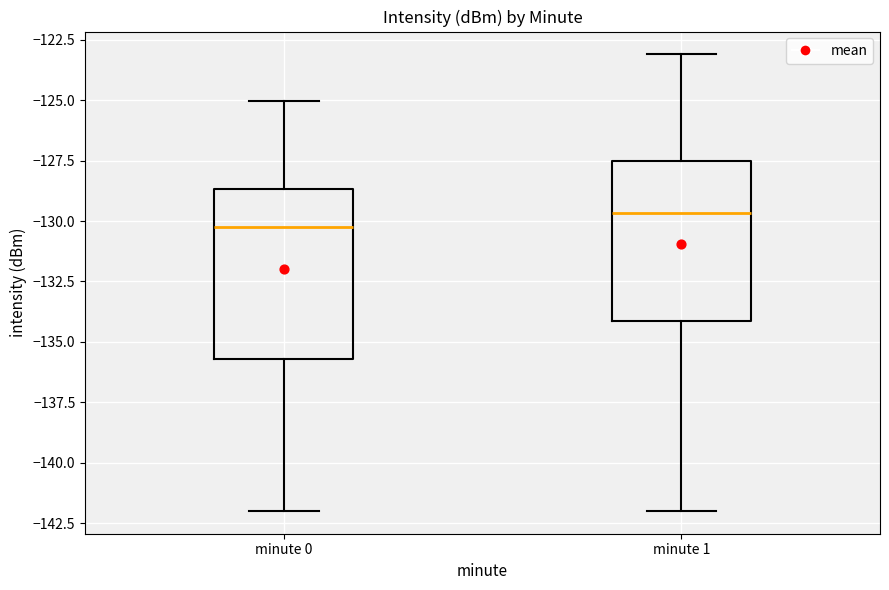

Reading left to right, transcribe this box plot: for each box, give where its median line is, the range the box spans, and where its two whiskers end, as read against the y-axis. The values are not printed on the chart, so give them approximately, as read against the axis.

minute 0: median -130.5, box -135.5 to -128.5, whiskers -142.0 to -125.0
minute 1: median -129.5, box -134.0 to -127.5, whiskers -142.0 to -123.0